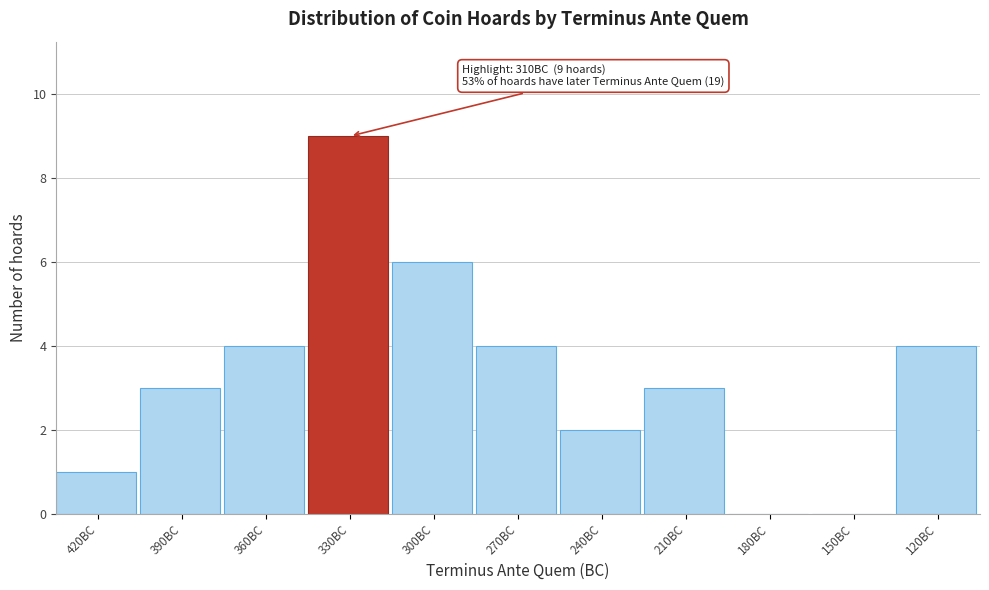

Reading left to right, what are all the values shown in this chart?

420BC=1	390BC=3	360BC=4	330BC=9	300BC=6	270BC=4	240BC=2	210BC=3	180BC=0	150BC=0	120BC=4